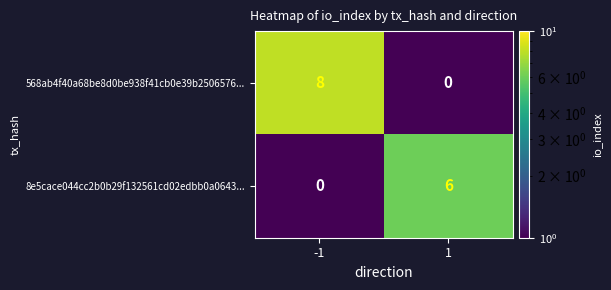

What is the difference between the 8e5cace044cc2b0b29f132561cd02edbb0a0643... values at -1 and 1?

6